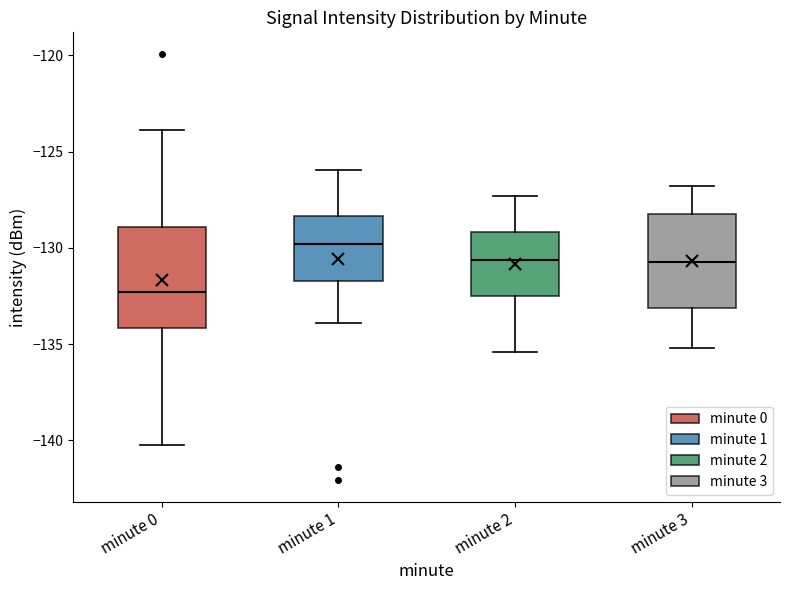

Where is the lower edge of the box for minute 2 on the y-axis? The values are not printed on the chart, so give them approximately, as read against the axis.

-132.5